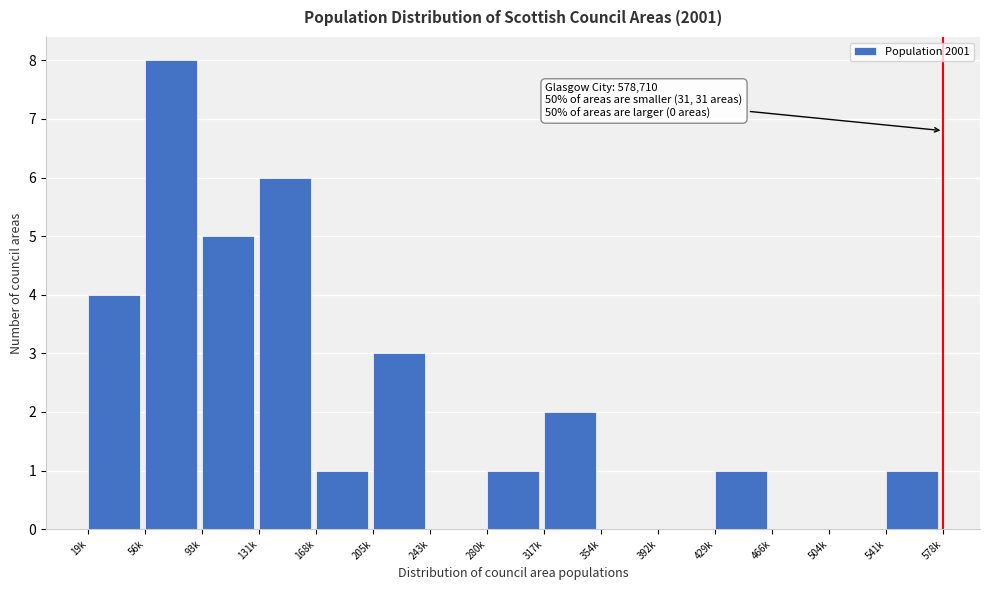

Reading right to left, transcribe all the data shown in this chart.

541k=1	504k=0	466k=0	429k=1	392k=0	354k=0	317k=2	280k=1	243k=0	205k=3	168k=1	131k=6	93k=5	56k=8	19k=4